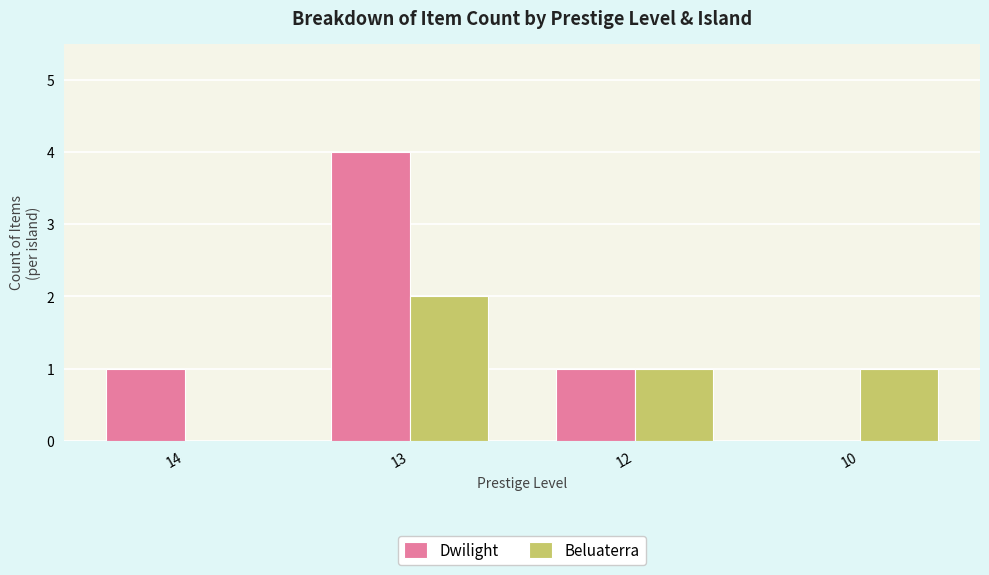

The Beluaterra series shows 3 at 13. True or false?

False